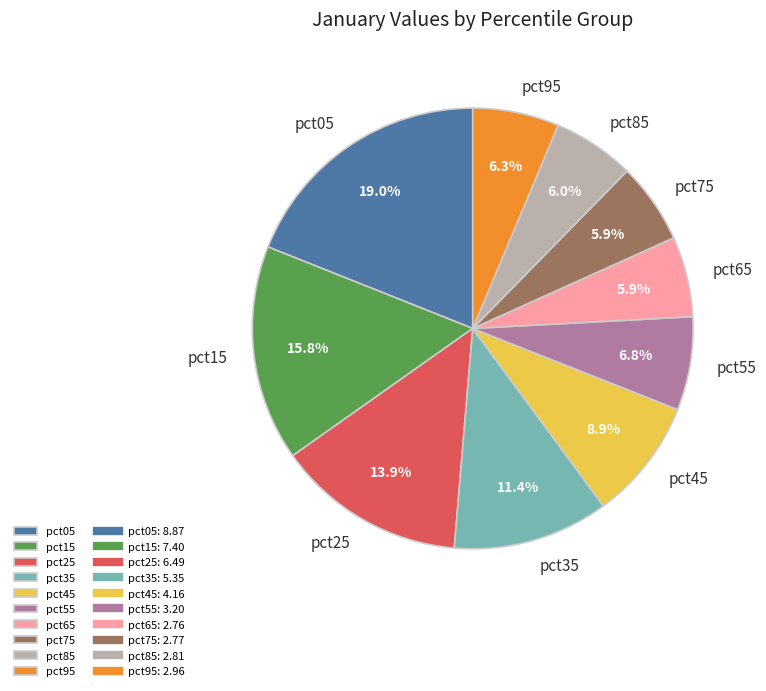

What percentage is NOT represented by pct95?

93.7%